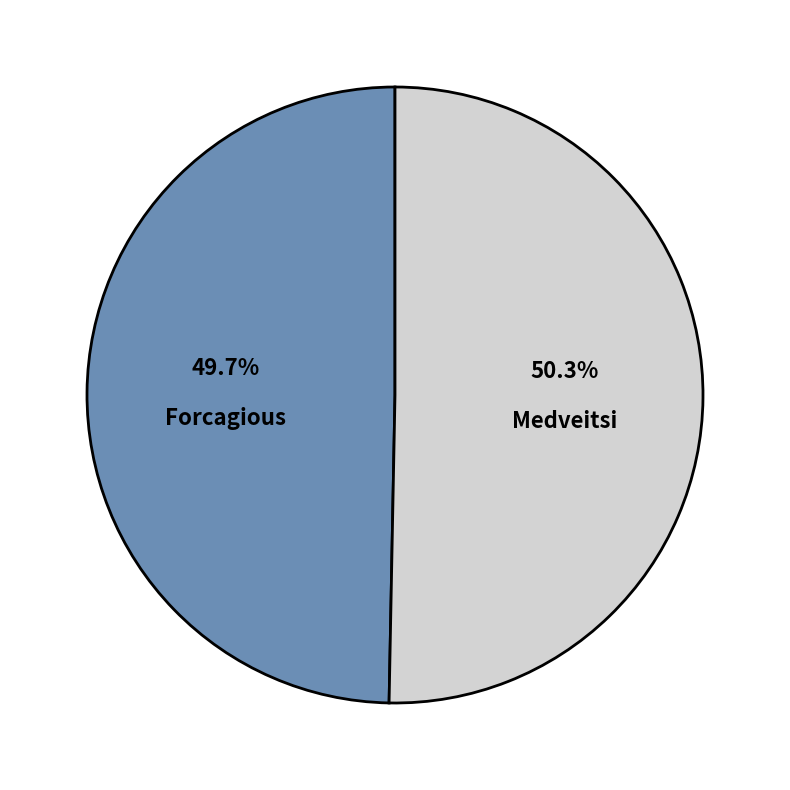

True or false: Medveitsi accounts for 56% of the total.

False